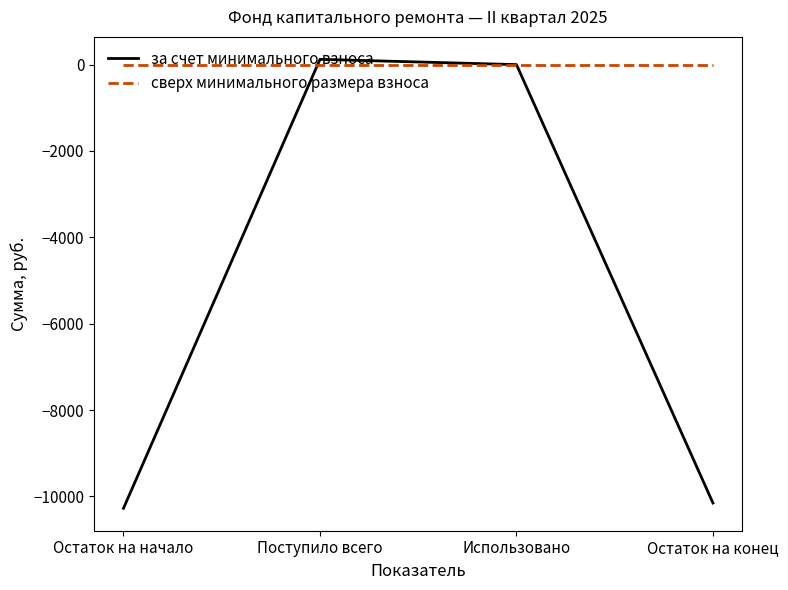

Reading left to right, list all the values displayed in this chart.

за счет минимального взноса: Остаток на начало=-10273.0	Поступило всего=122.2	Использовано=0.0	Остаток на конец=-10150.9
сверх минимального размера взноса: Остаток на начало=0.0	Поступило всего=0.0	Использовано=0.0	Остаток на конец=0.0